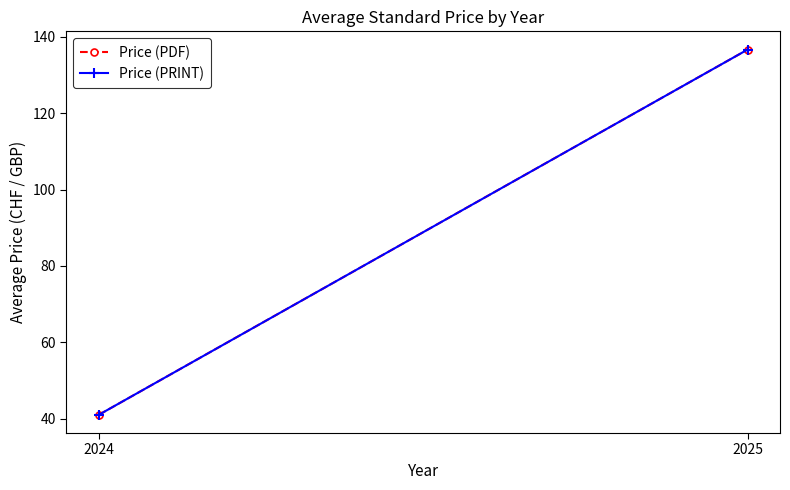

Where is Price (PRINT) nearest to the value 88?

2024